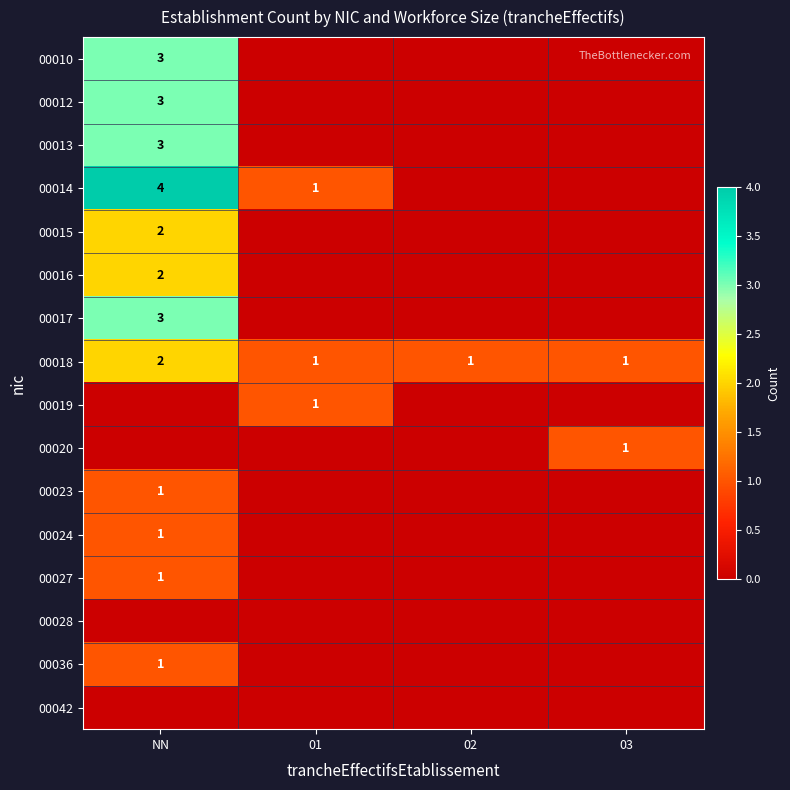

The 00027 series shows 1 at NN. True or false?

True